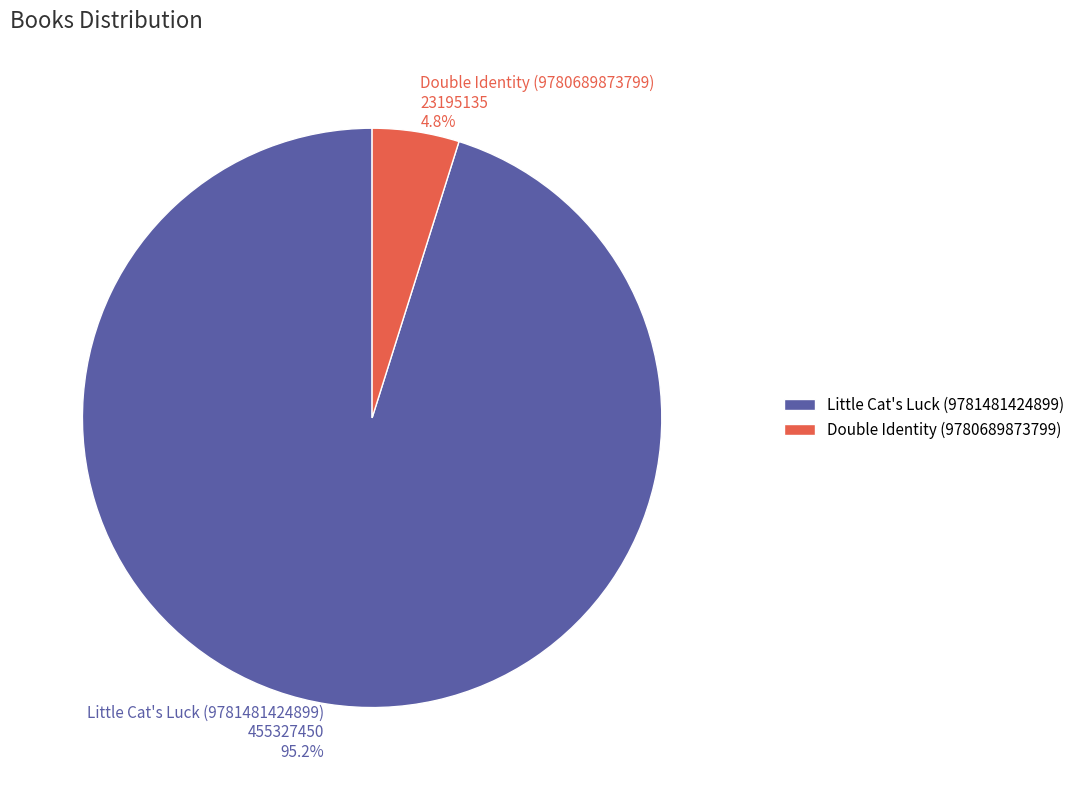

To the nearest percent, what portion does Double Identity (9780689873799) represent?

5%